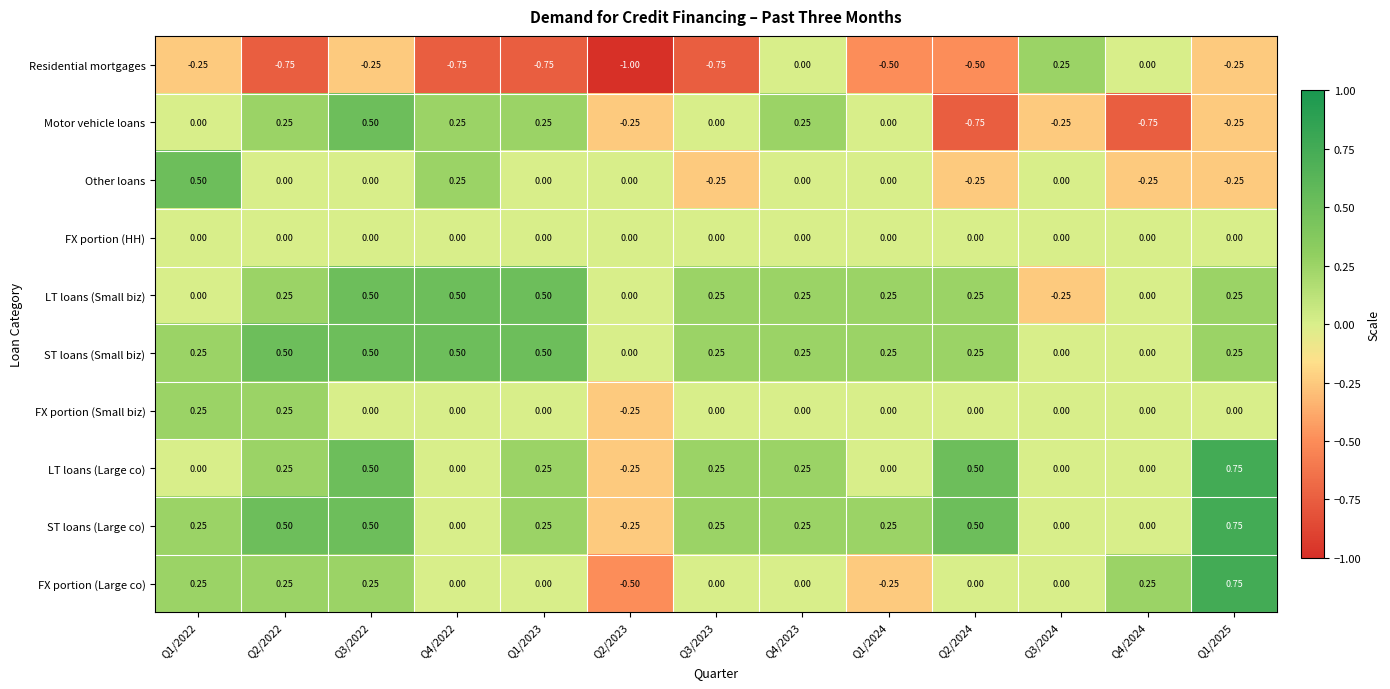

Between Q1/2024 and Q3/2024, which series saw the biggest shift?

Residential mortgages